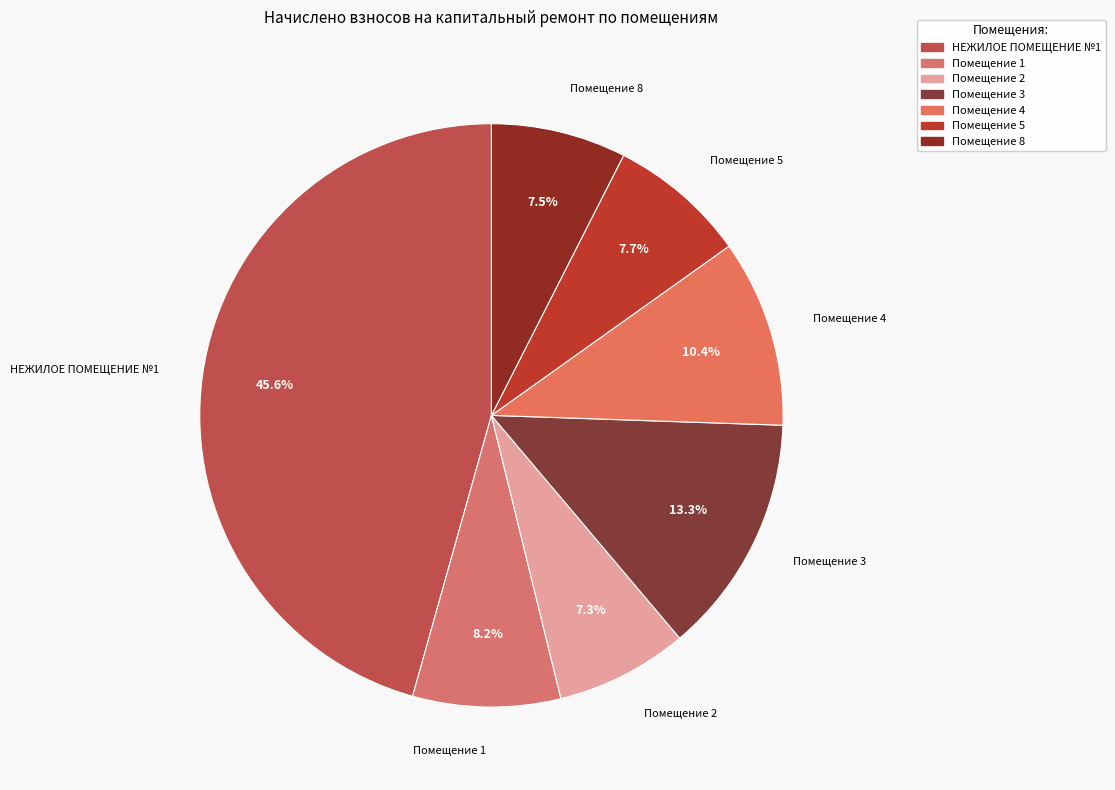

True or false: Помещение 5 accounts for 8% of the total.

True